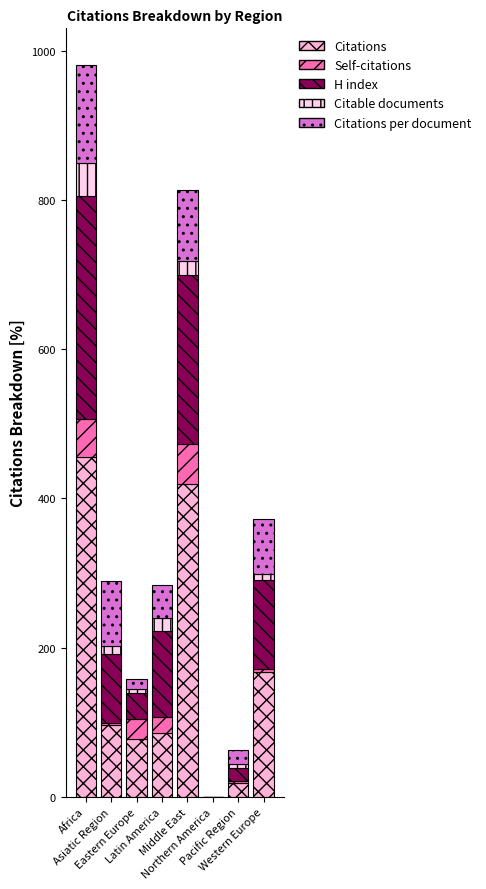

How many data points does each series have?

8